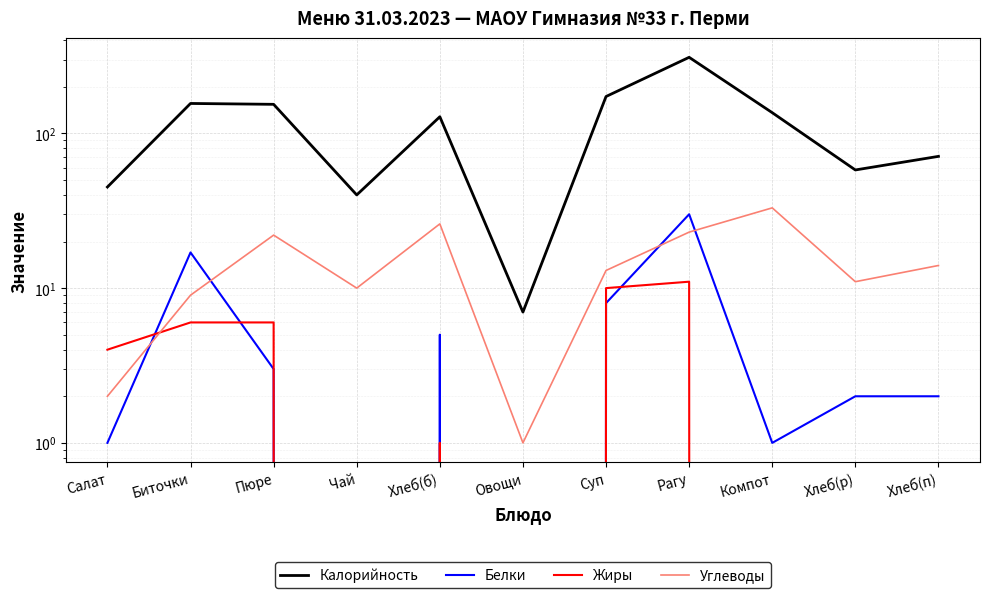

How many interior local valleys does the Белки series have?

3